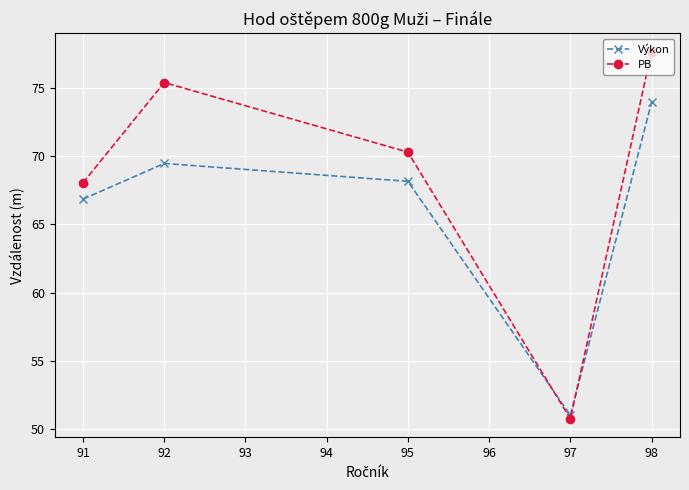

Reading left to right, what are all the values shown in this chart?

Výkon: 66.8	69.5	68.1	51.0	73.9
PB: 68.0	75.4	70.3	50.8	77.6